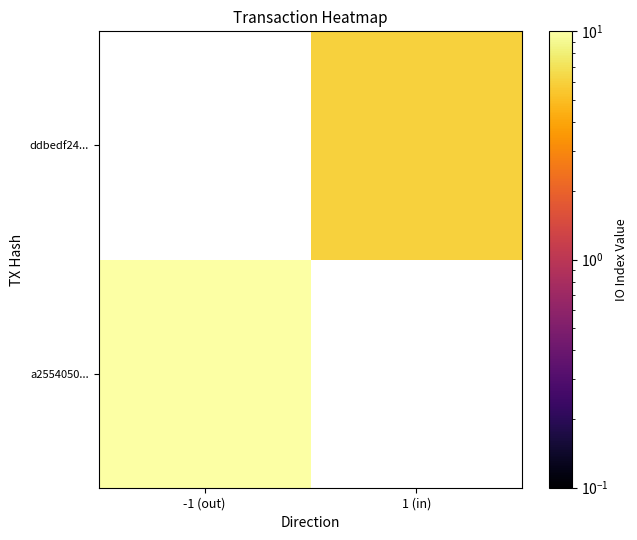

True or false: a2554050... has a value of 0 at 1 (in).

True